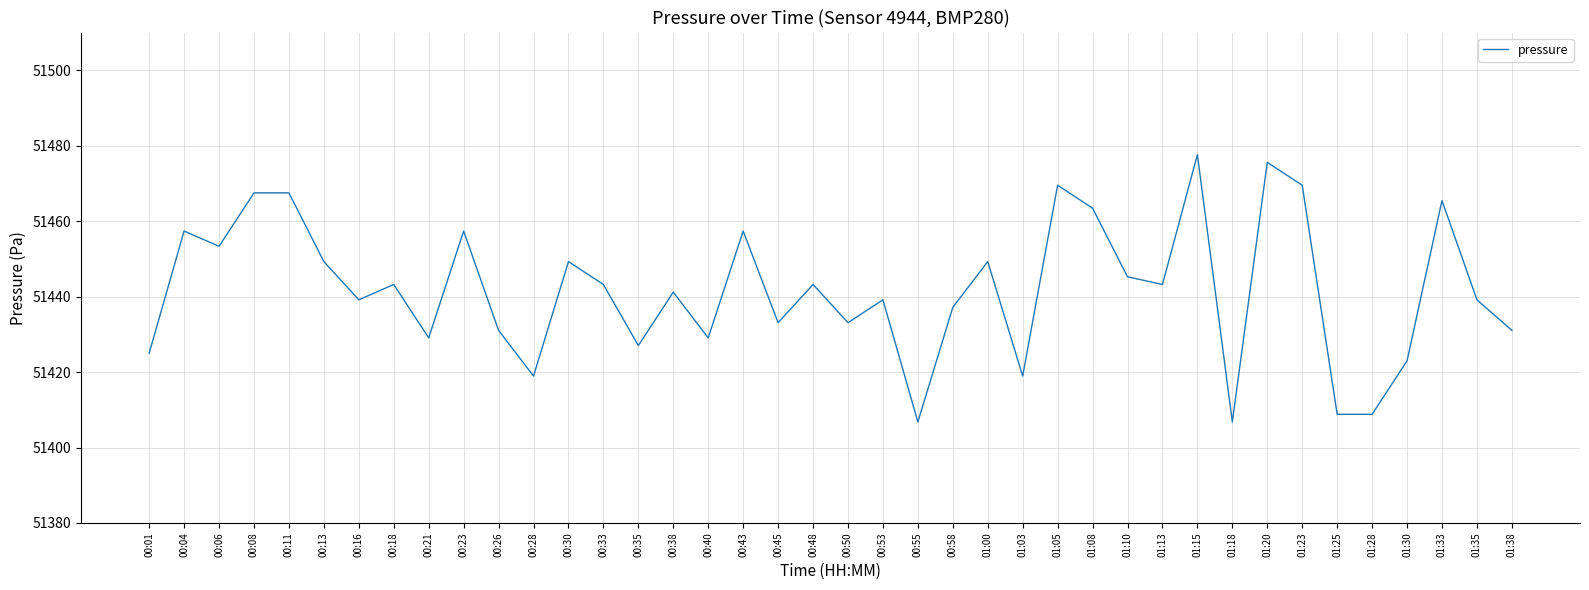

The chart shows a value of 78870.9 at 01:15. True or false?

False